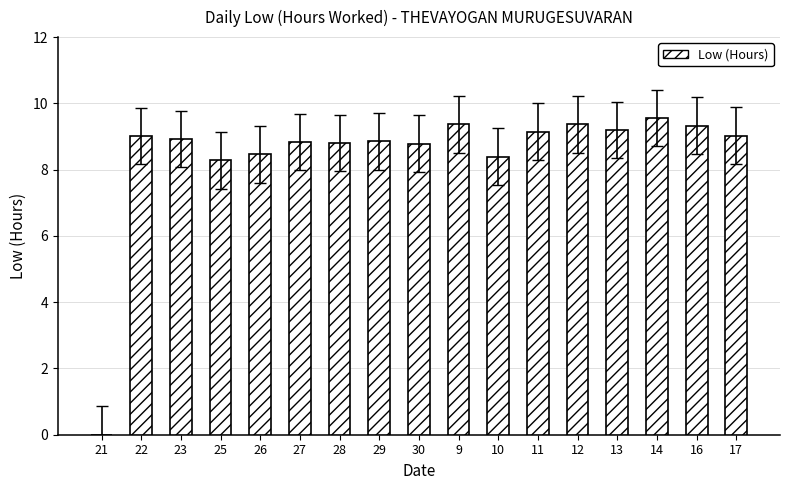

Are the bars horizontal?

No